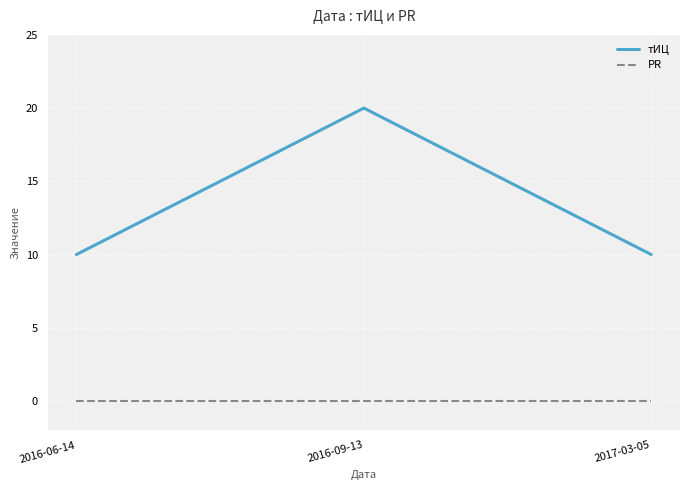

What position from the right is 2016-06-14?

3